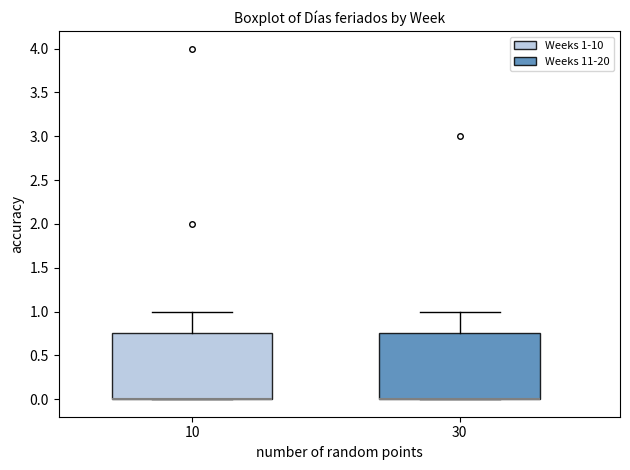

Reading left to right, transcribe this box plot: for each box, give where its median line is, the range the box spans, and where its two whiskers end, as read against the y-axis. The values are not printed on the chart, so give them approximately, as read against the axis.

10: median 0.00 (drawn on the box's lower edge), box 0.00 to 0.75, whiskers 0.00 to 1.00
30: median 0.00 (drawn on the box's lower edge), box 0.00 to 0.75, whiskers 0.00 to 1.00